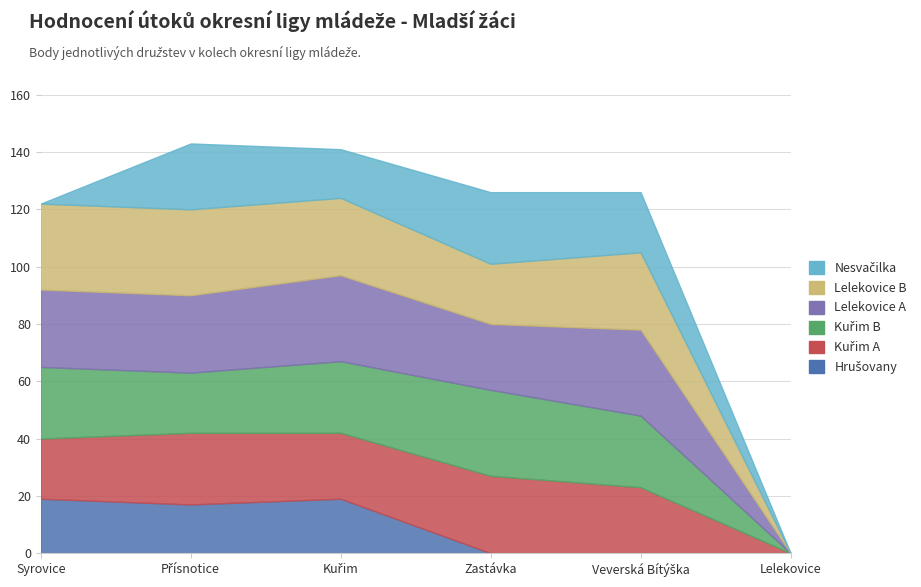

How many positive values does the Kuřim B series have?

5